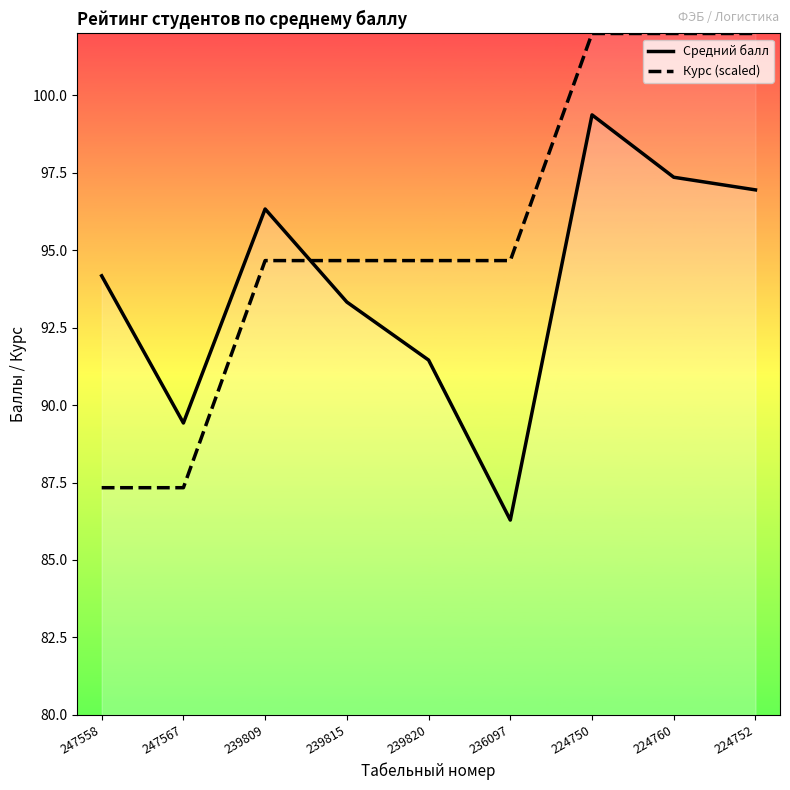

Between which two adjacent categories do Курс (scaled) and Средний балл first intersect?

239809 and 239815